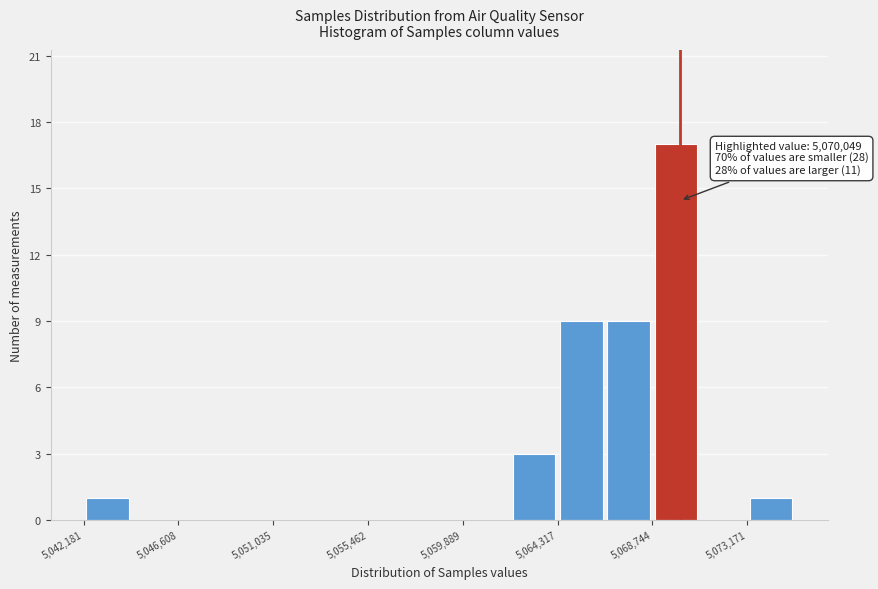

Over which range of the x-axis is the bar tallest?

5068500 to 5071000